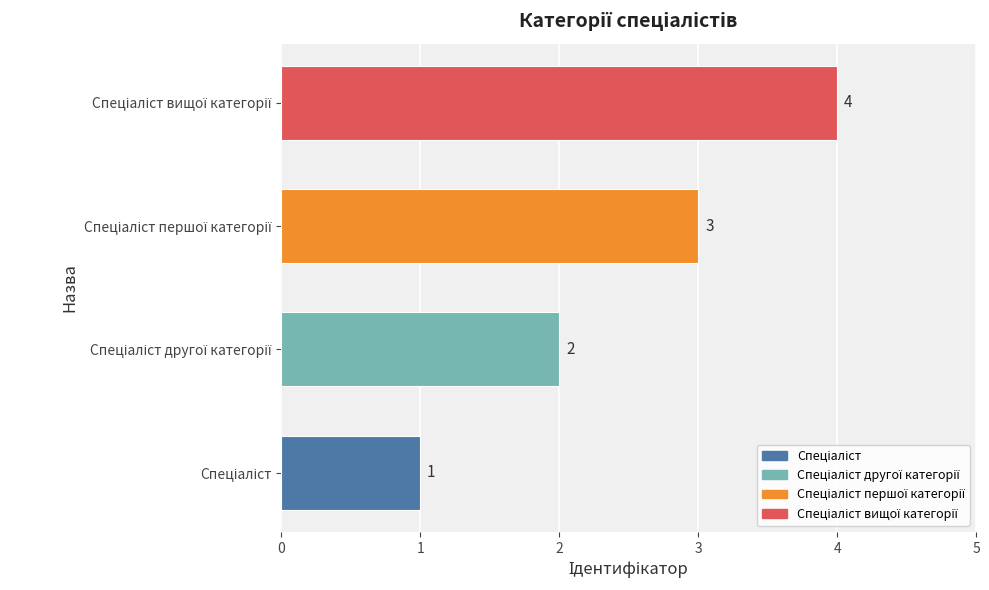

What is the difference between the maximum and minimum values?

3